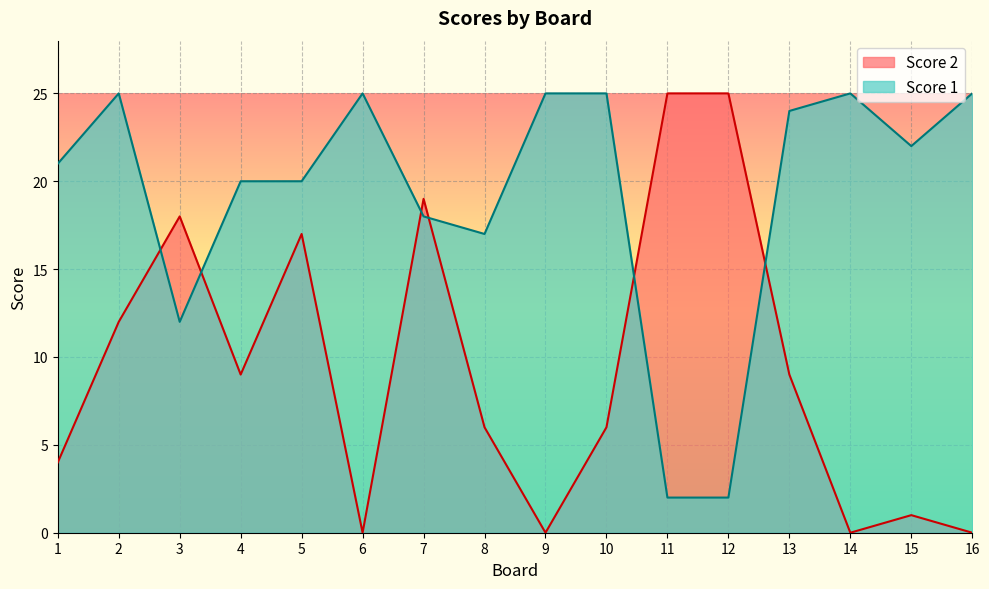

What is the lowest value of the Score 1 series?

2